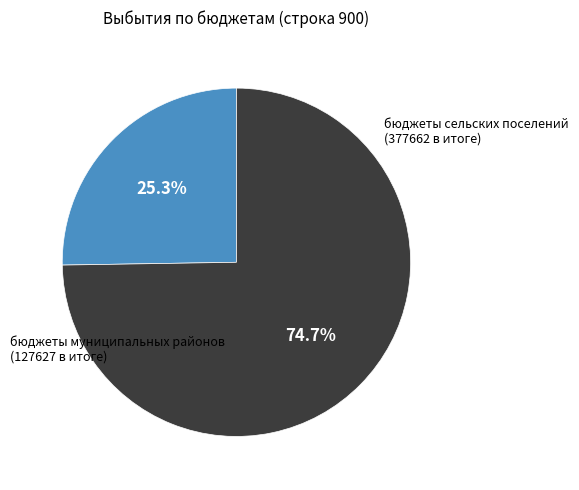

Is there any slice that represents more than half of the pie?

Yes